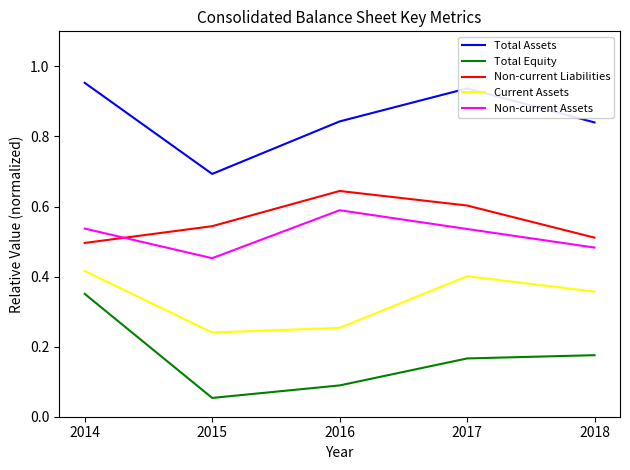

List the series in order of their peak value, lowest first.

Total Equity, Current Assets, Non-current Assets, Non-current Liabilities, Total Assets